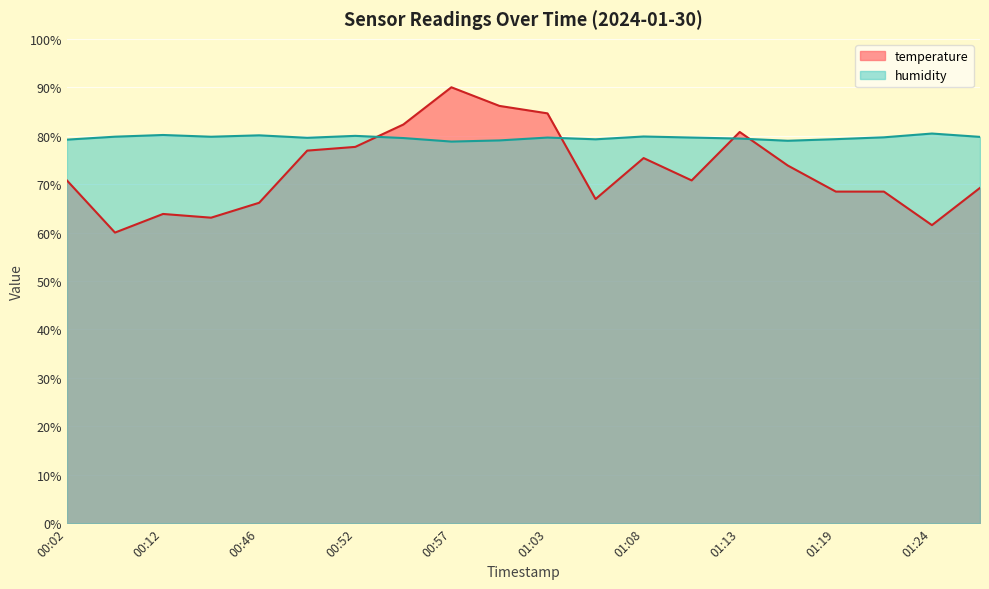

What is the value of the humidity point at the 14th from the left?

79.6